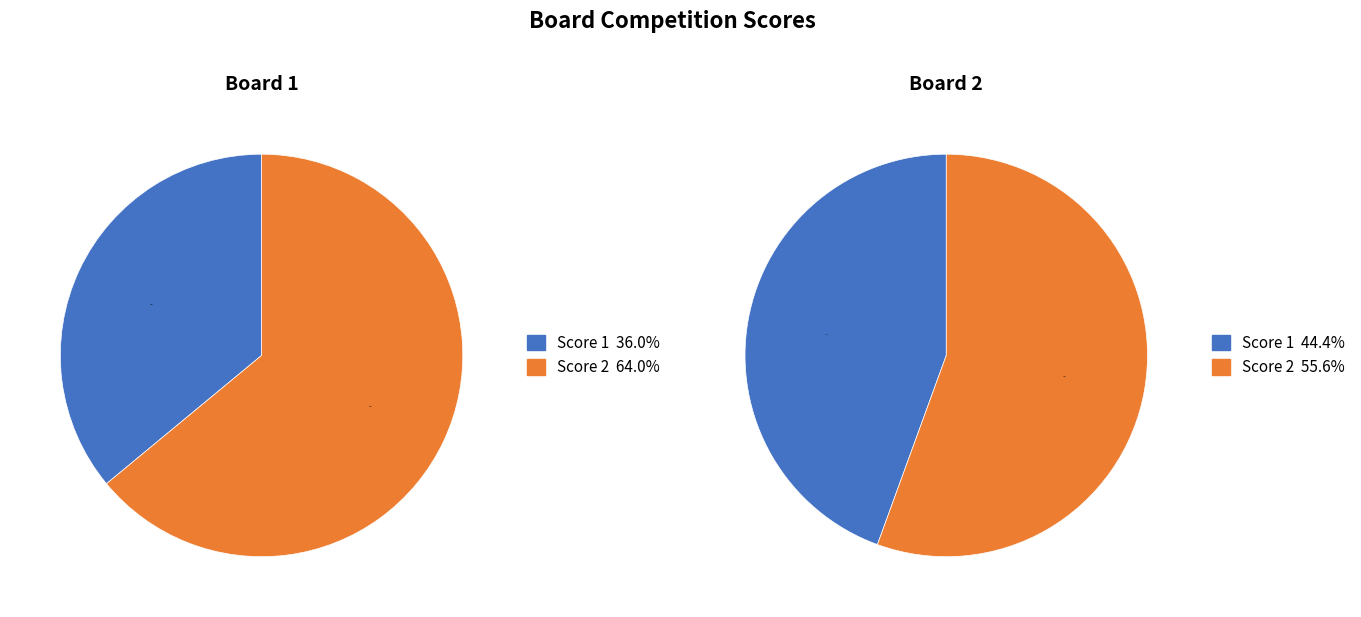

Count the number of slices in the pie.

2